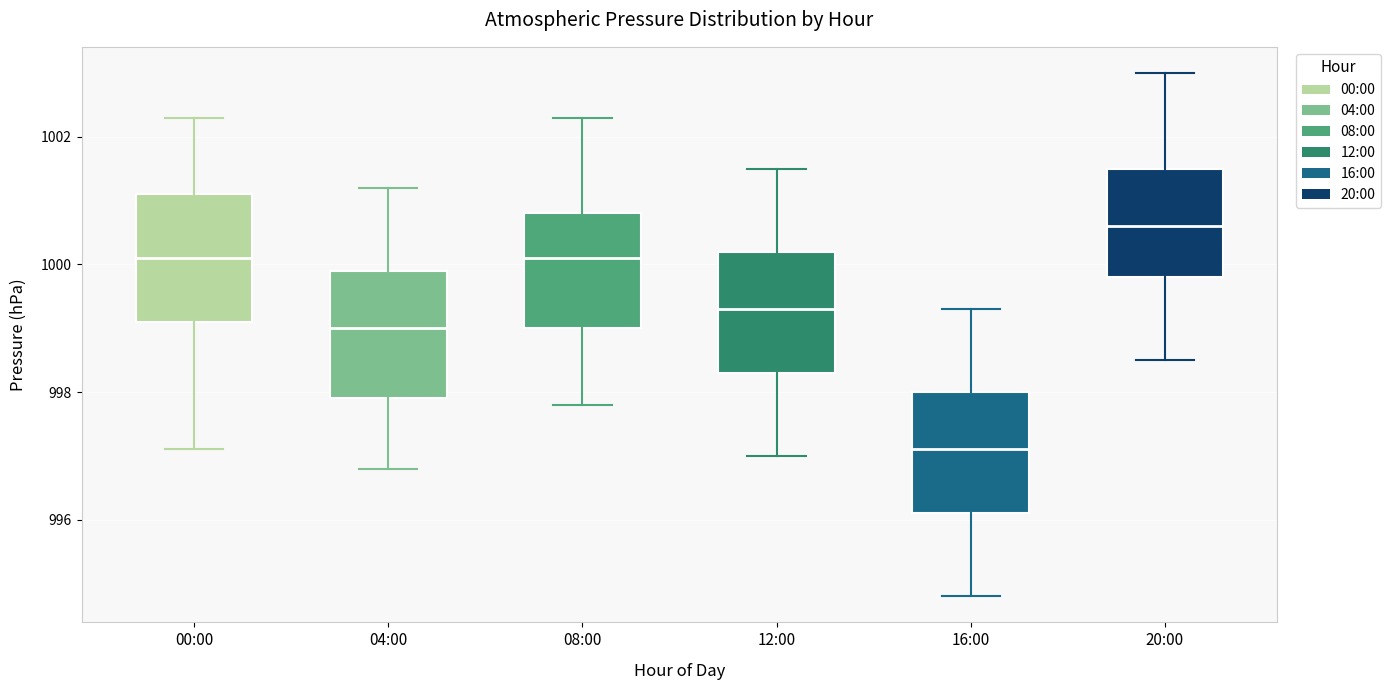

Where is the upper edge of the box for 20:00 on the y-axis? The values are not printed on the chart, so give them approximately, as read against the axis.

1001.6